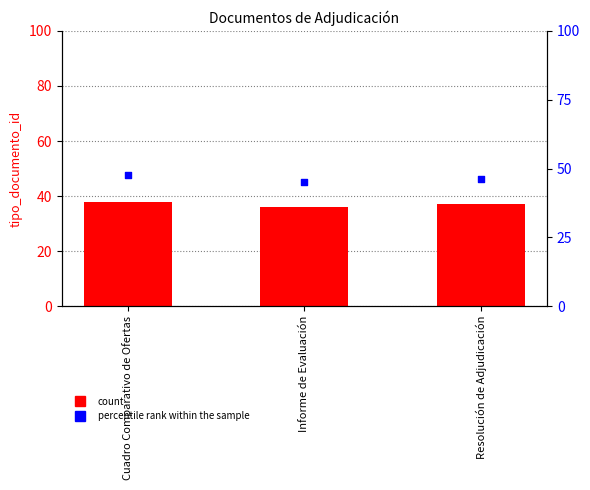

Is the value of tipo_documento_id at Informe de Evaluación greater than the value of percentile rank within the sample at Cuadro Comparativo de Ofertas?

No